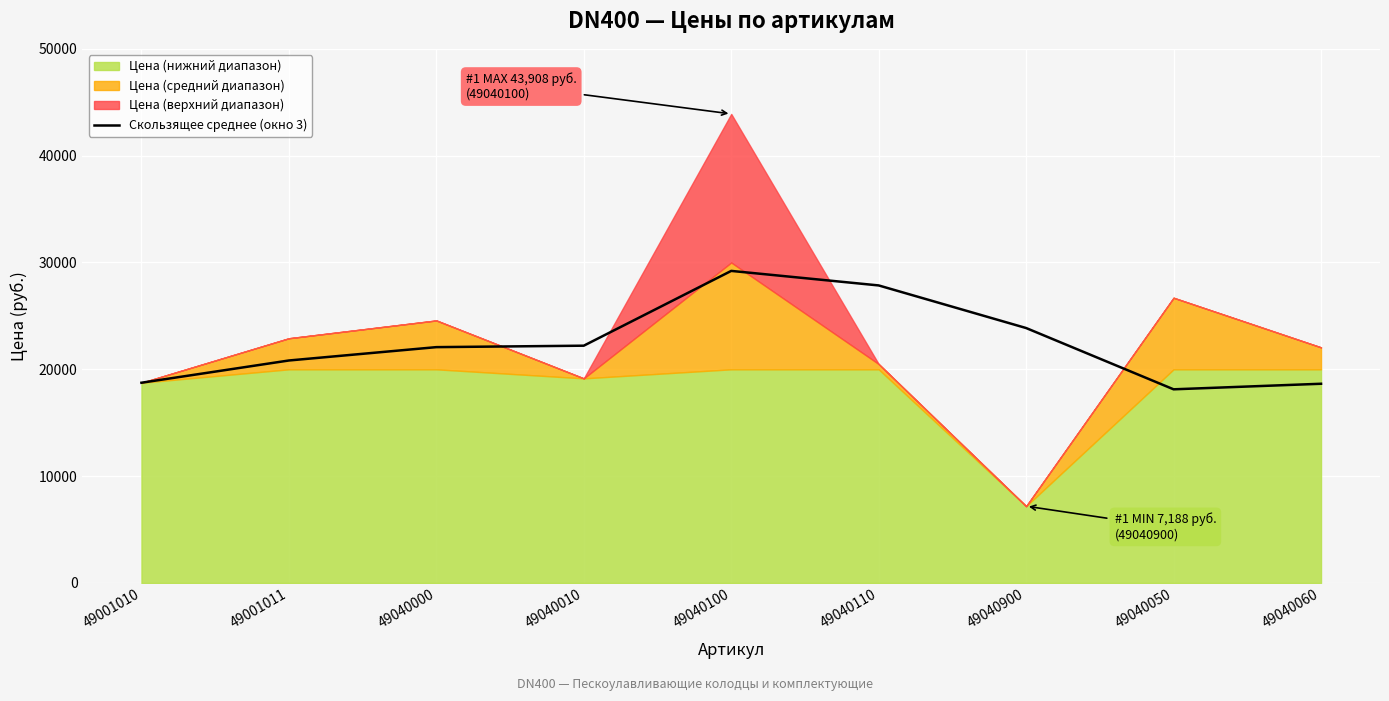

How many data points does each series have?

9